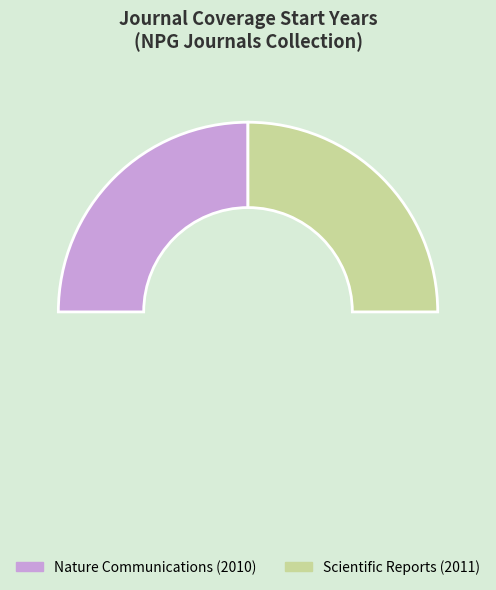

What is the change in value from Nature Communications (2010) to Scientific Reports (2011)?

+1